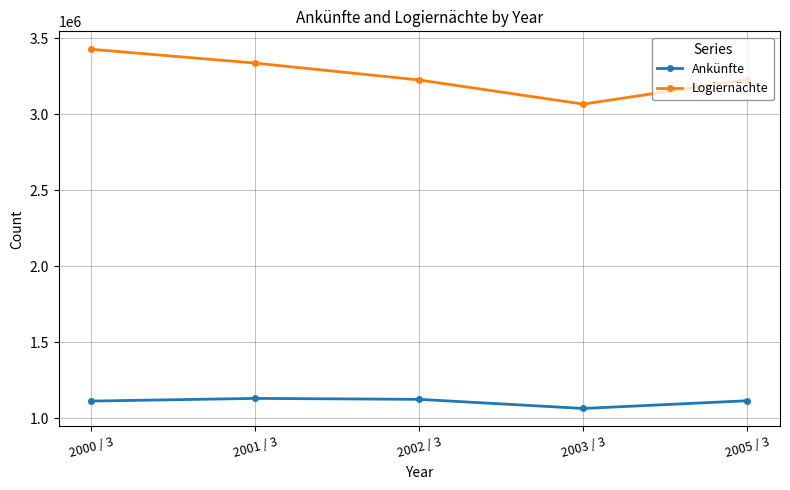

What is the lowest value of the Logiernächte series?

3067349